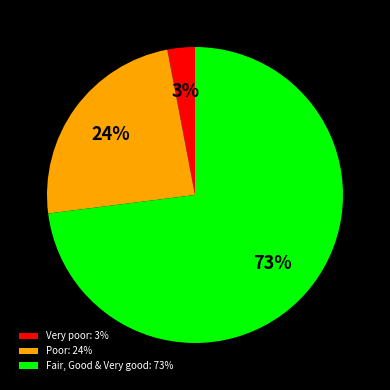

To the nearest percent, what is the average slice percentage?

33%